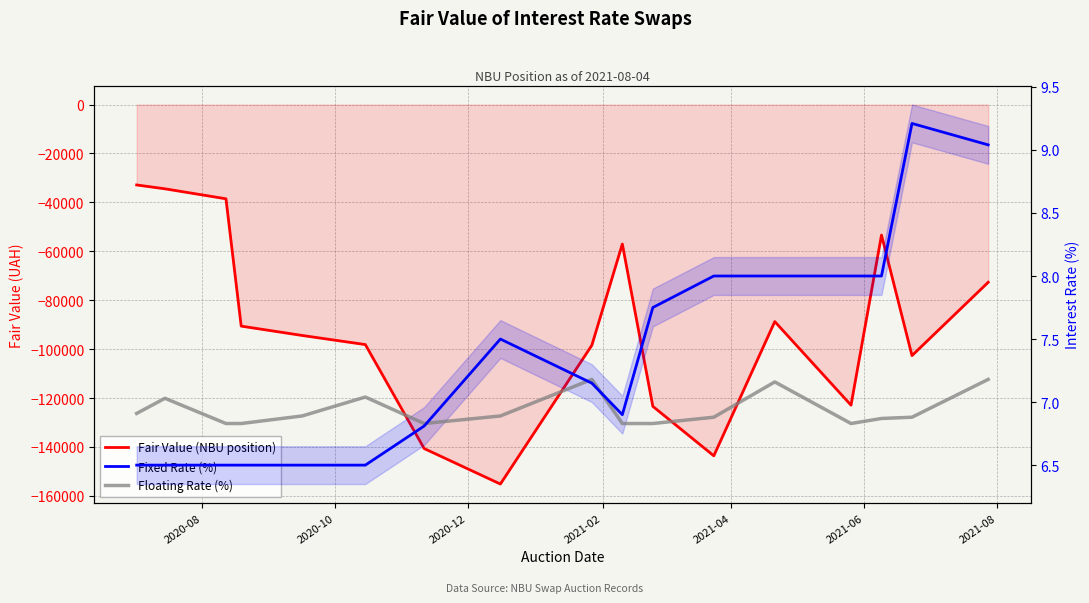

The Fixed Rate (%) series shows 8.6 at 2021-06. True or false?

False